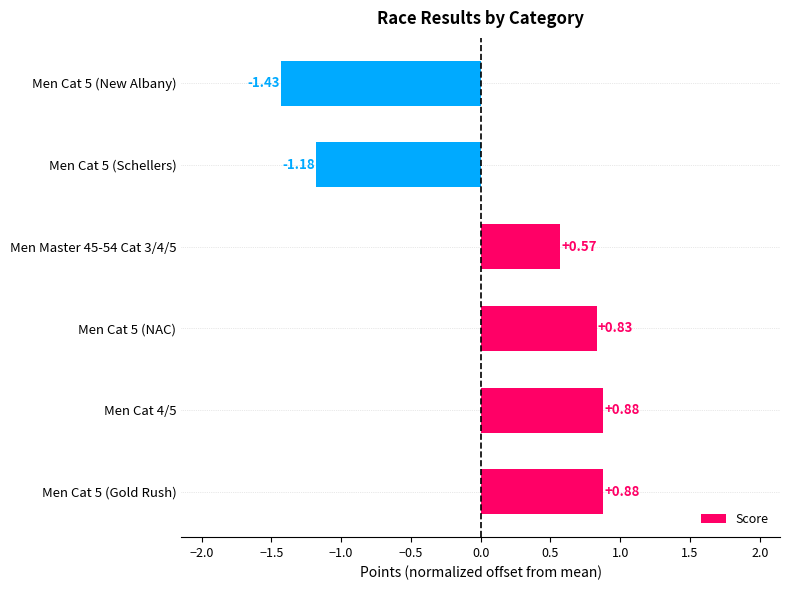

How many values are below 0?

2